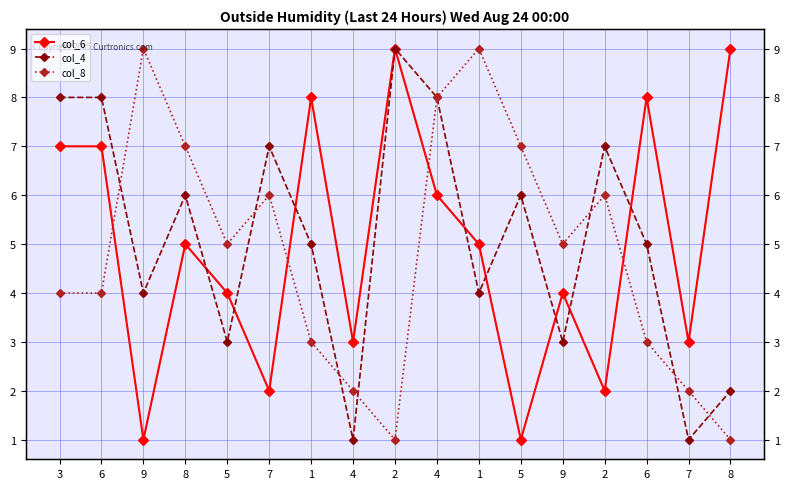

True or false: col_4 has more than 0 points higher than both neighbors.

True